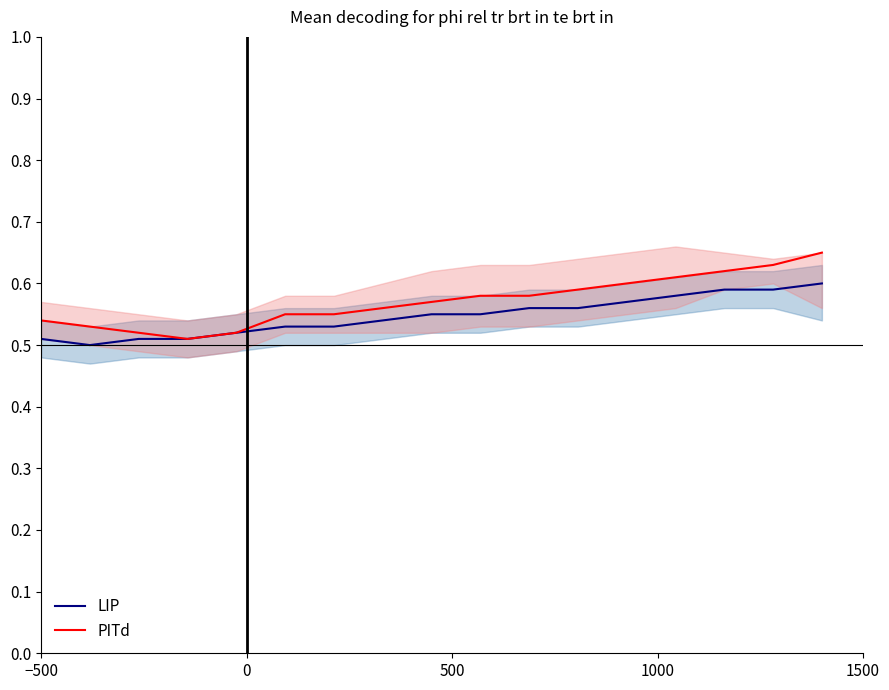

What is the difference between the second highest and minimum values in the LIP series?

0.1